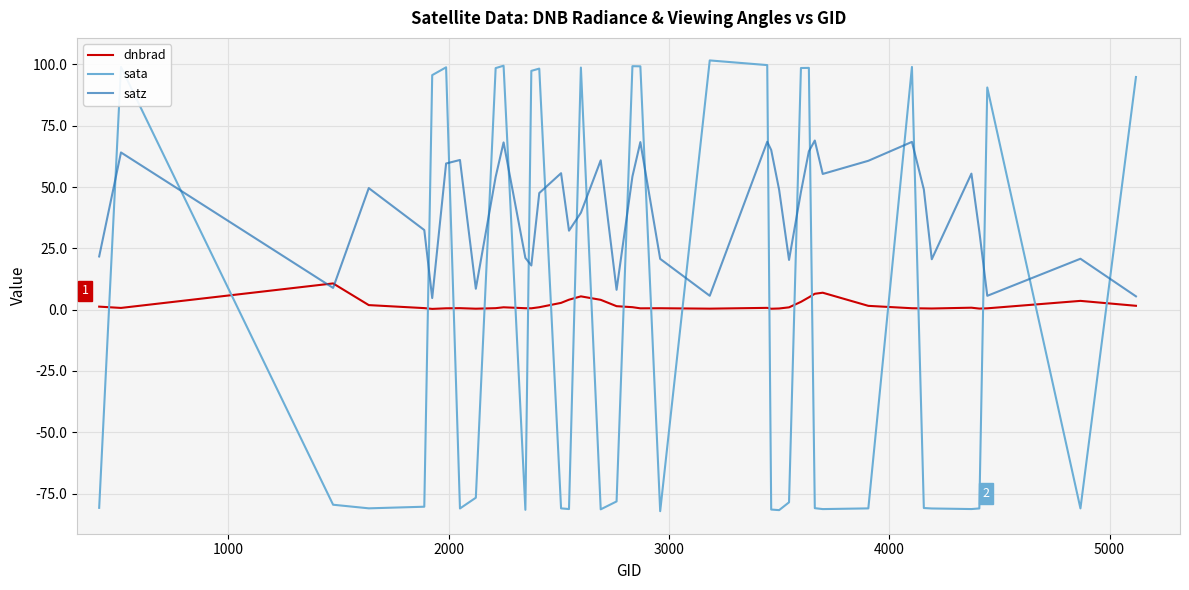

Which series has the widest spread of values?

sata